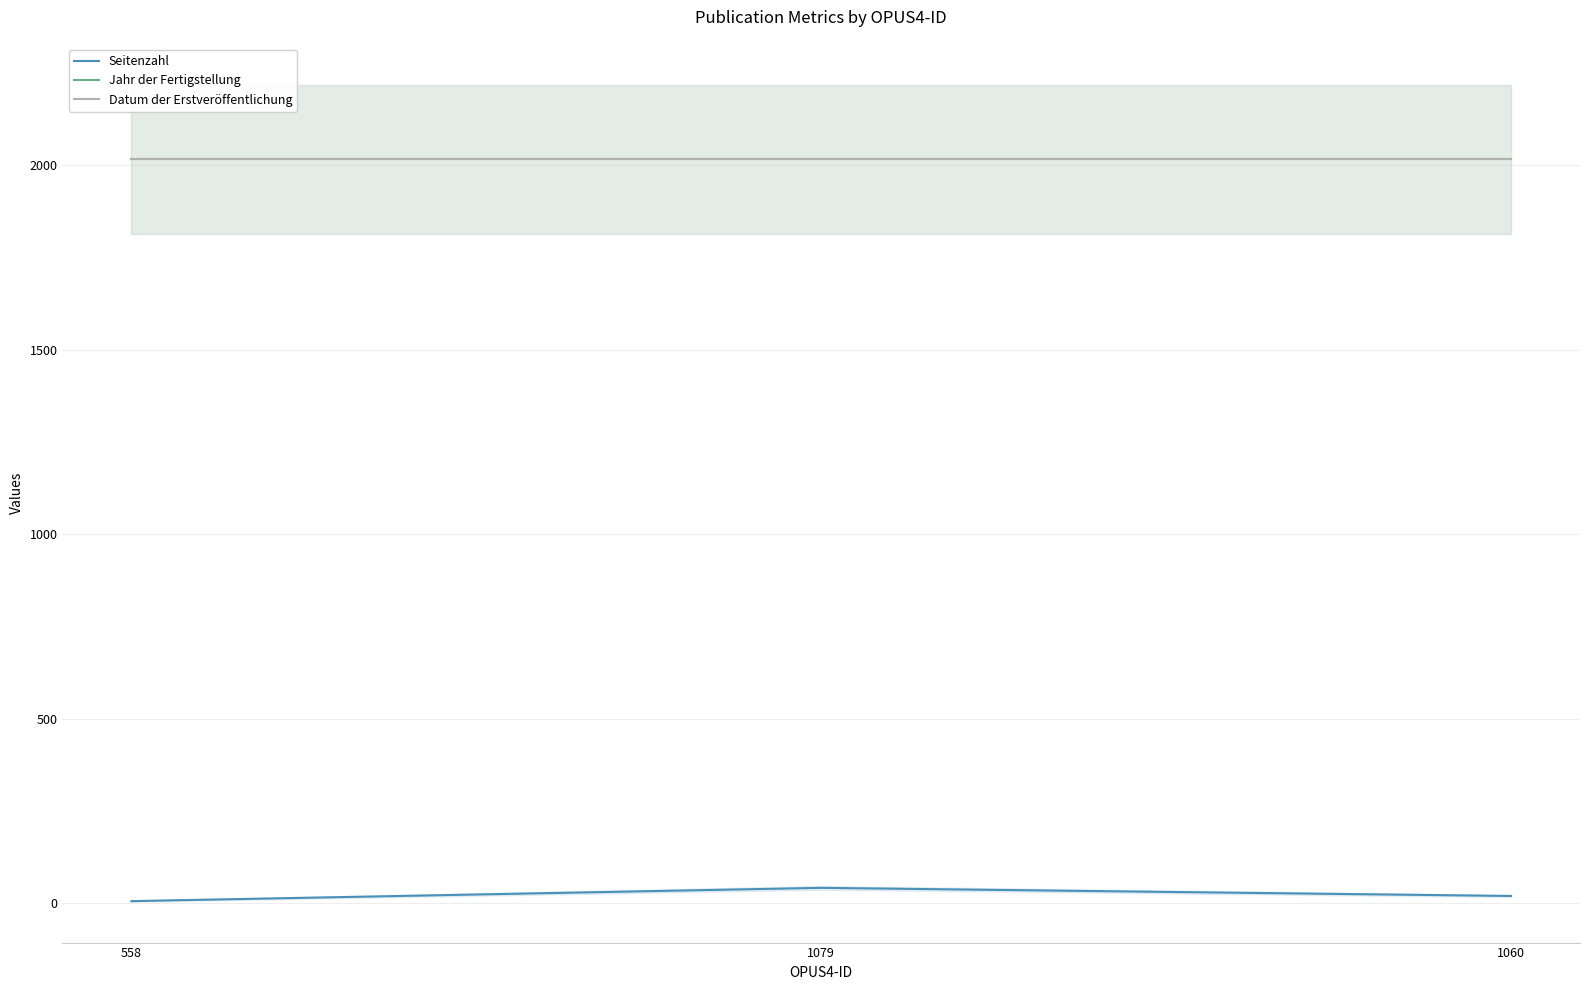

Between 1079 and 1060, which series saw the biggest shift?

Seitenzahl